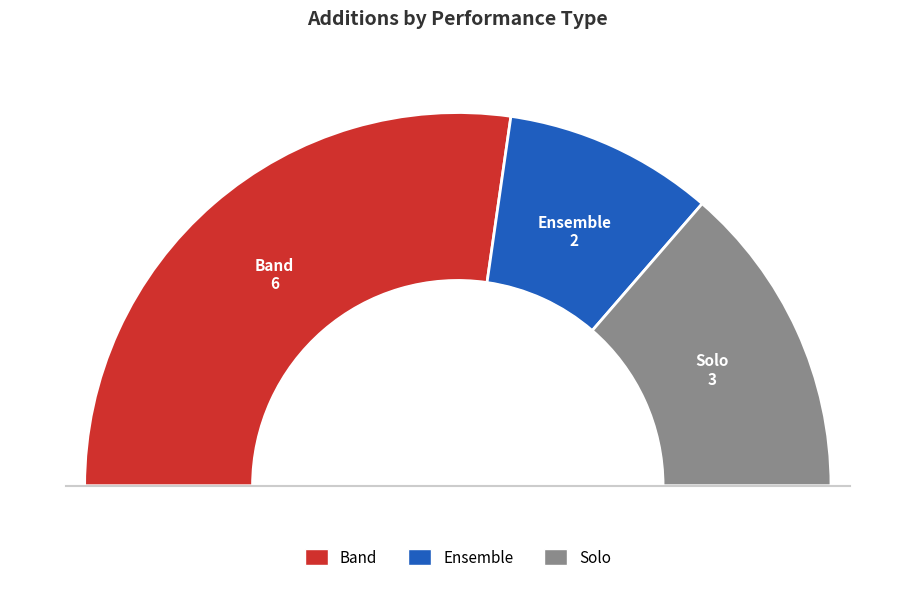

To the nearest percent, what portion does Solo represent?

27%